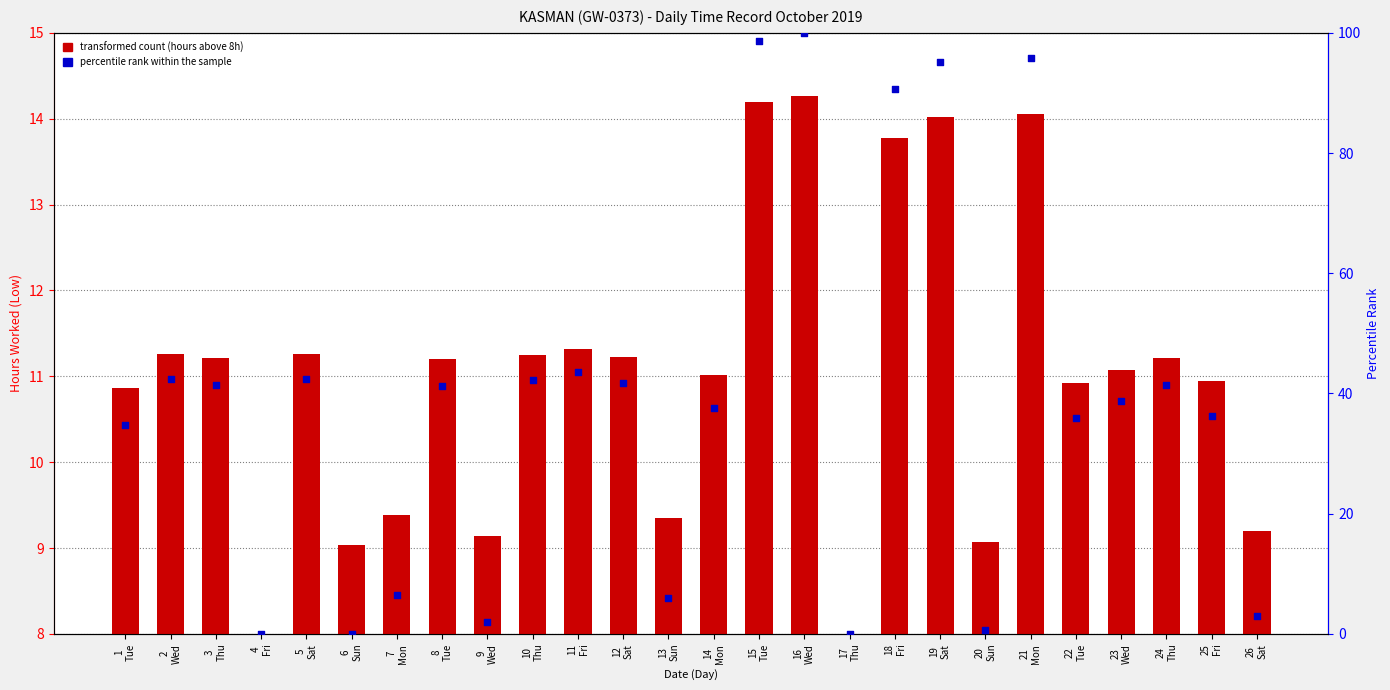

At which category is the sum across all series the highest?

16
Wed